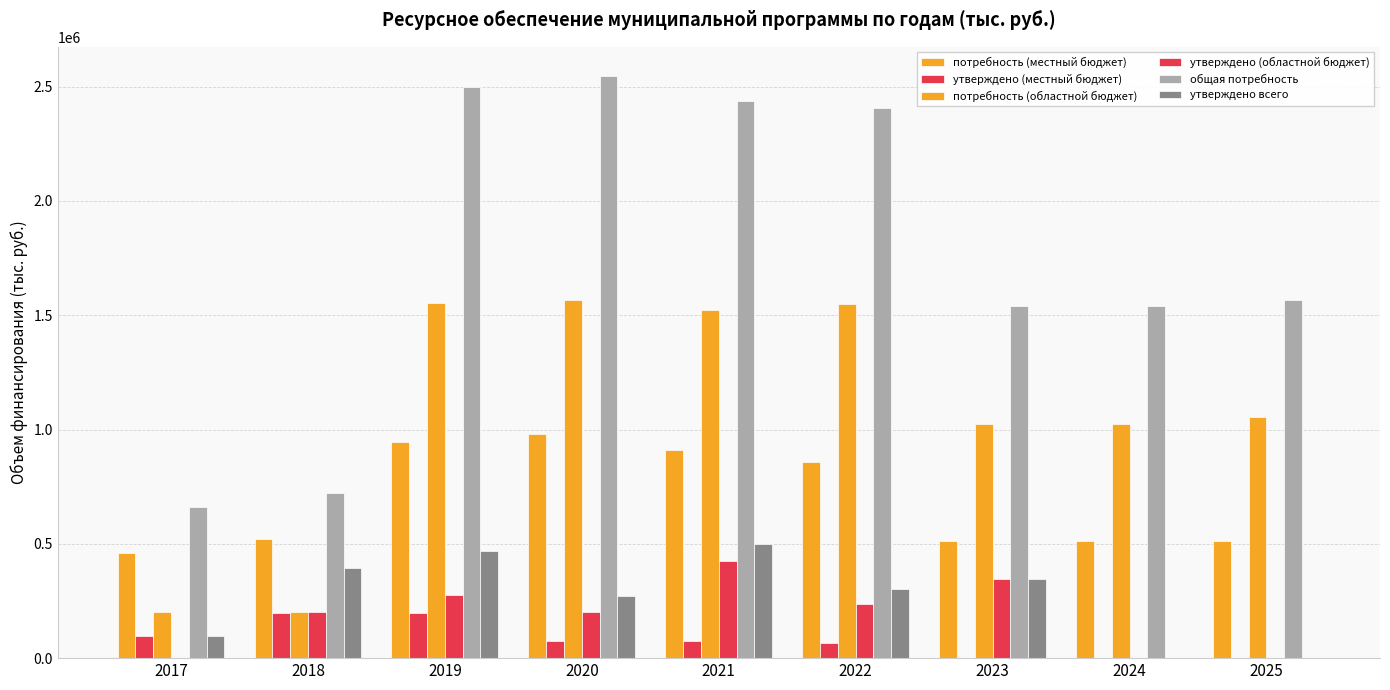

How many data points does each series have?

9